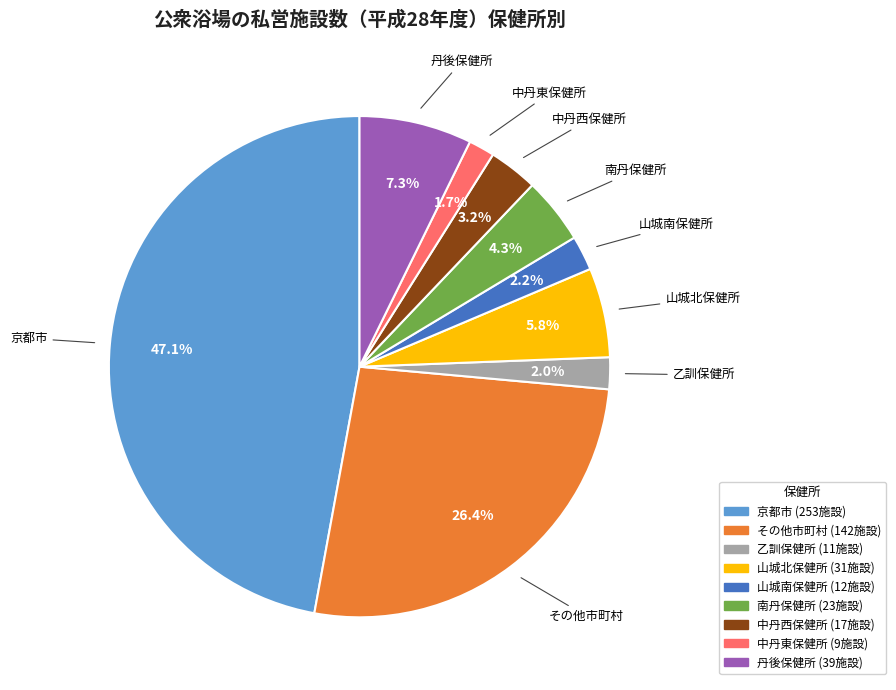

What is the largest slice in the pie chart?

京都市